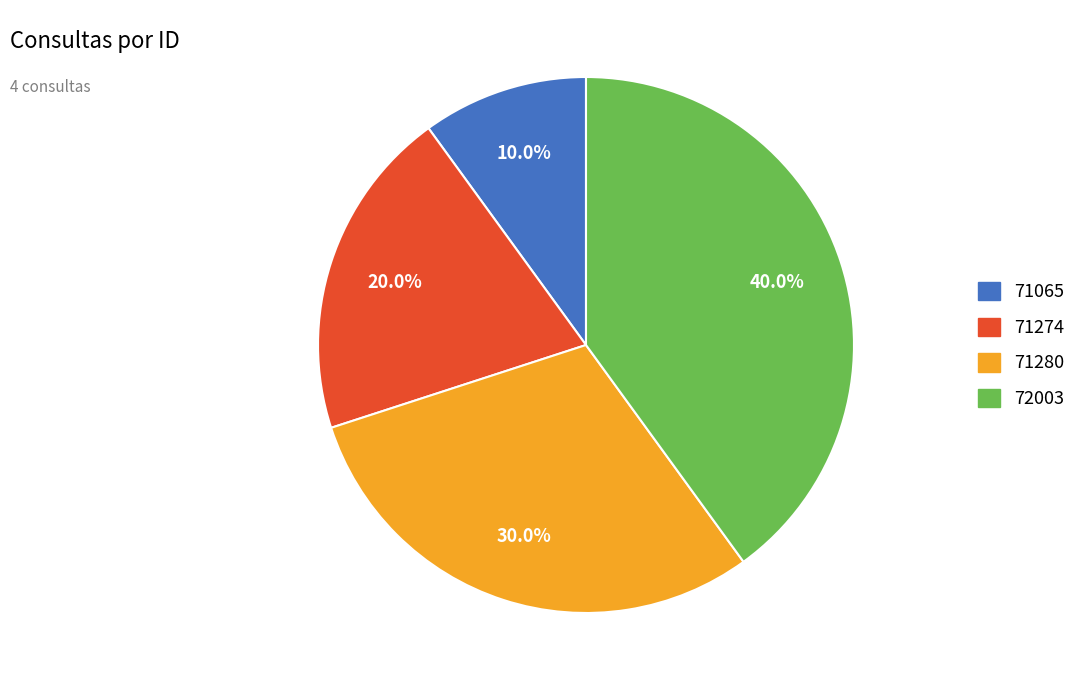

How many segments does this pie chart have?

4